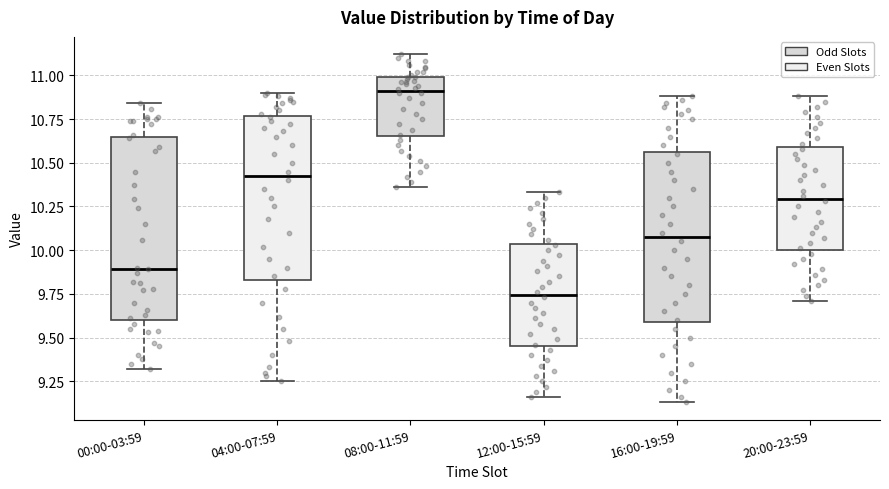

Reading left to right, read every box against the y-axis: the position of its median line, the range the box covers, and the ends of its whiskers. The values are not printed on the chart, so give them approximately, as read against the axis.

00:00-03:59: median 9.90, box 9.60 to 10.65, whiskers 9.30 to 10.85
04:00-07:59: median 10.45, box 9.85 to 10.75, whiskers 9.25 to 10.90
08:00-11:59: median 10.90, box 10.65 to 11.00, whiskers 10.35 to 11.10
12:00-15:59: median 9.75, box 9.45 to 10.05, whiskers 9.15 to 10.35
16:00-19:59: median 10.10, box 9.60 to 10.55, whiskers 9.15 to 10.90
20:00-23:59: median 10.30, box 10.00 to 10.60, whiskers 9.70 to 10.90